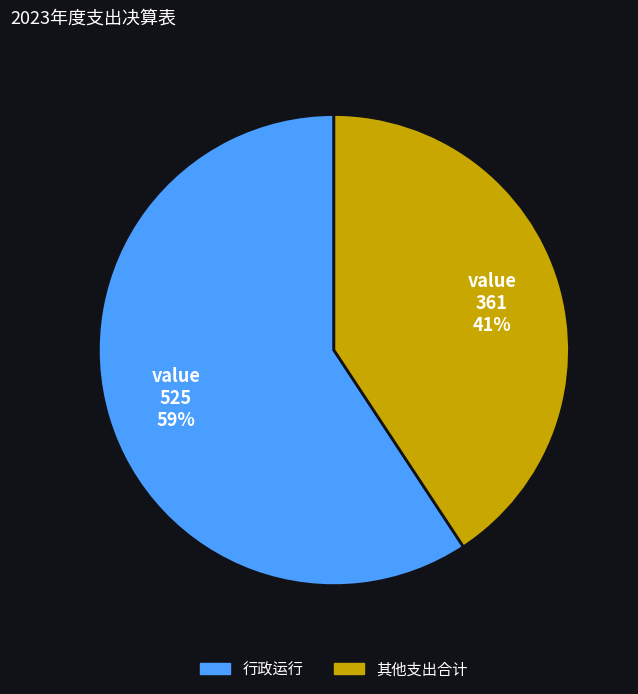

Is there a majority slice in this chart?

Yes